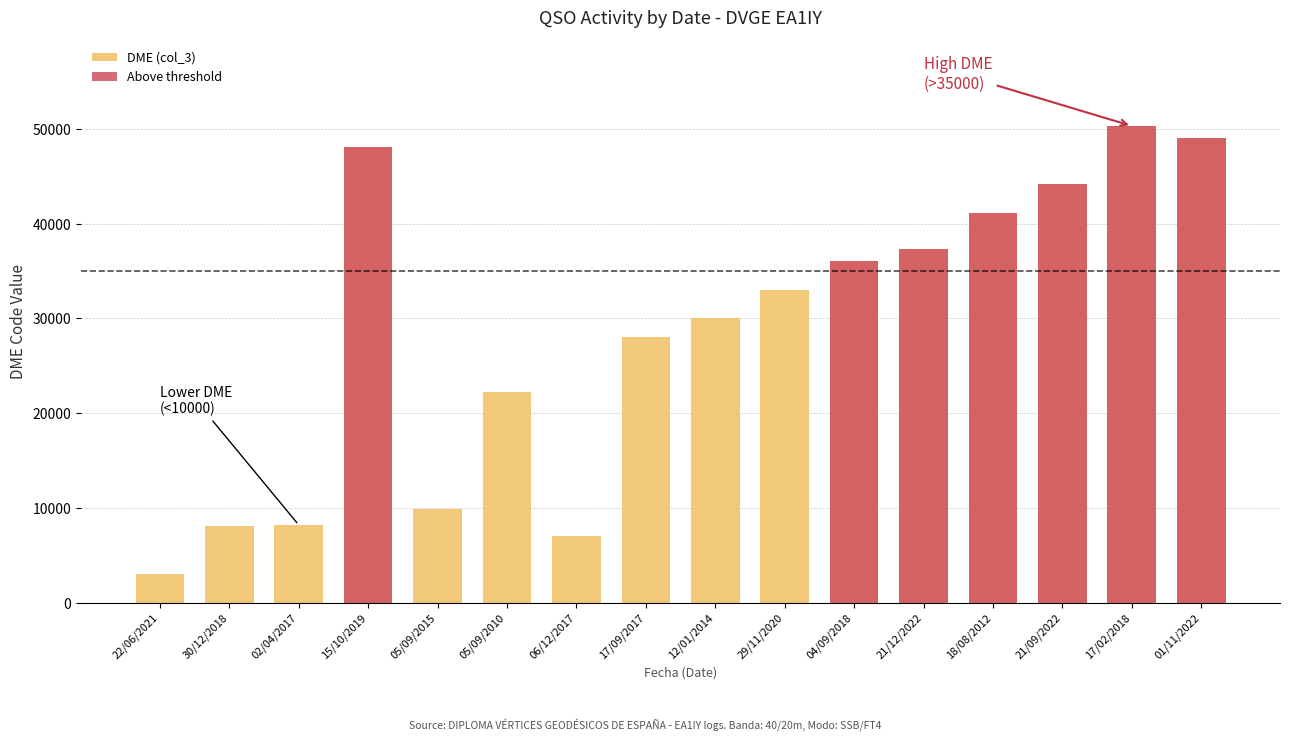

What is the label of the 11th bar from the right?

05/09/2010